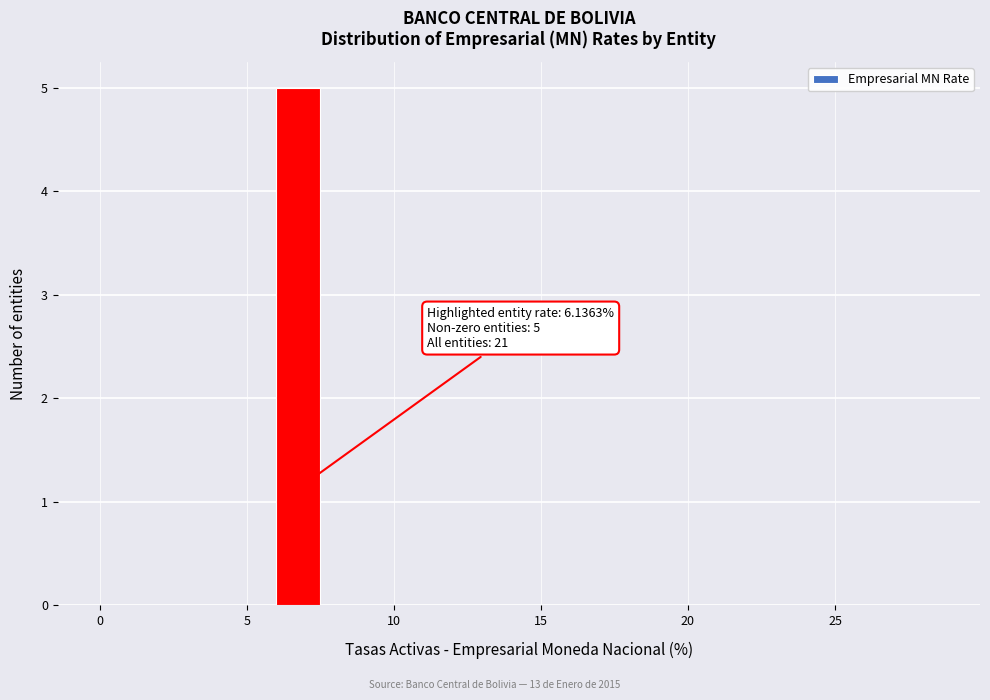

Read against the x-axis, roughly where is the centre of the tallest bar?

7.0